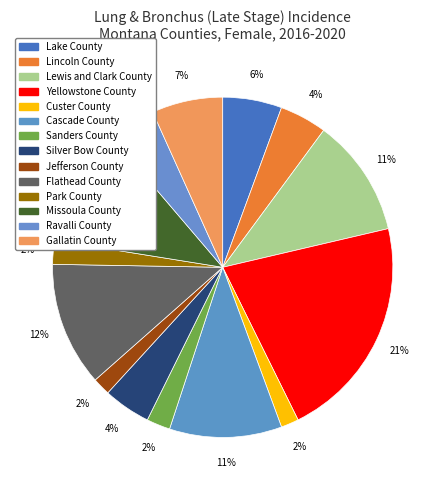

Does Cascade County account for over 50% of the chart?

No